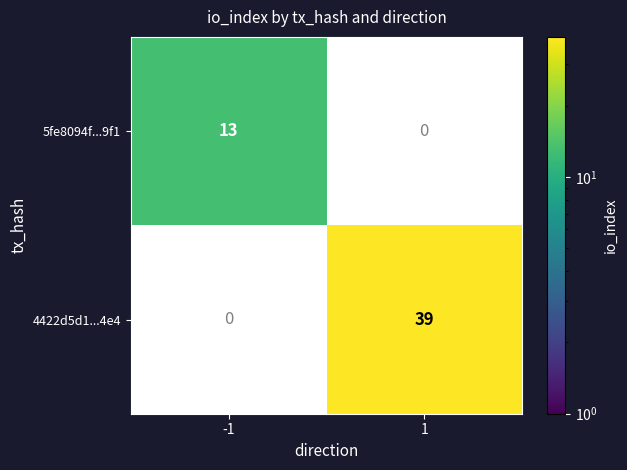

True or false: 5fe8094f...9f1 has a value of 13 at -1.

True